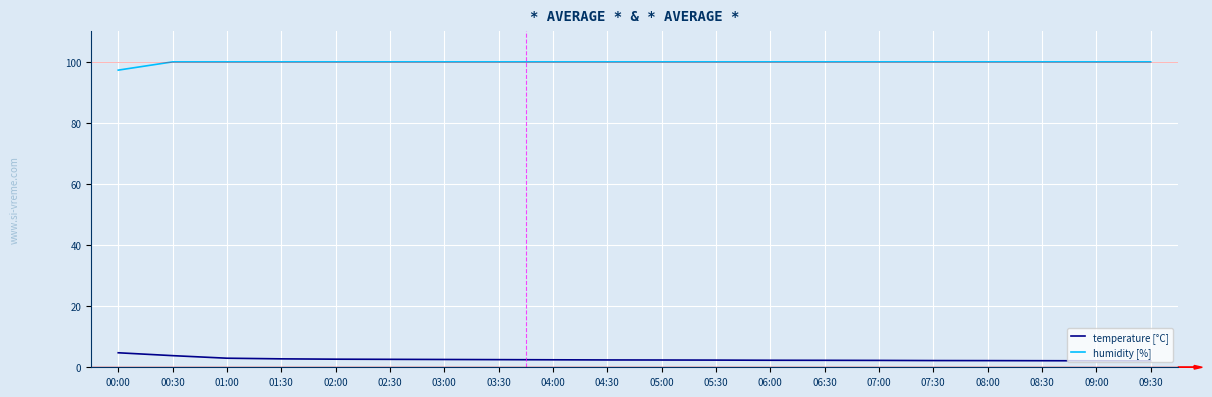

True or false: humidity [%] and temperature [°C] intersect in this chart.

False